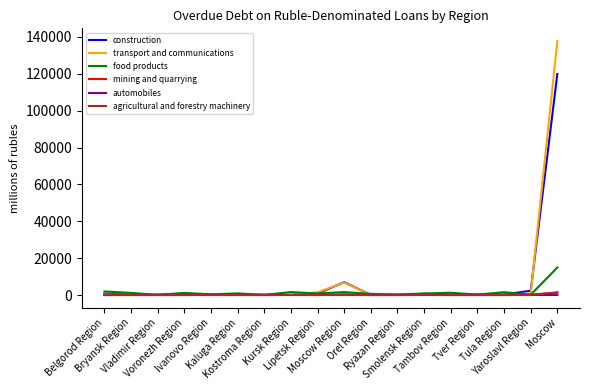

What is the maximum value for transport and communications?

137759